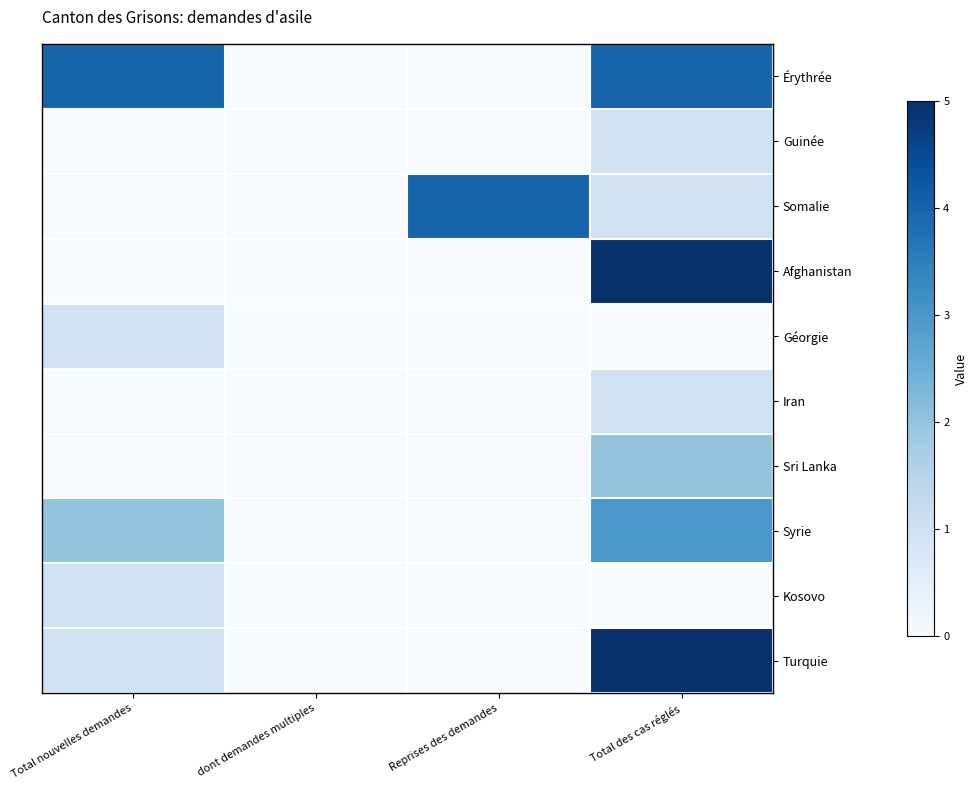

At how many categories does at least one series exceed 4?

1